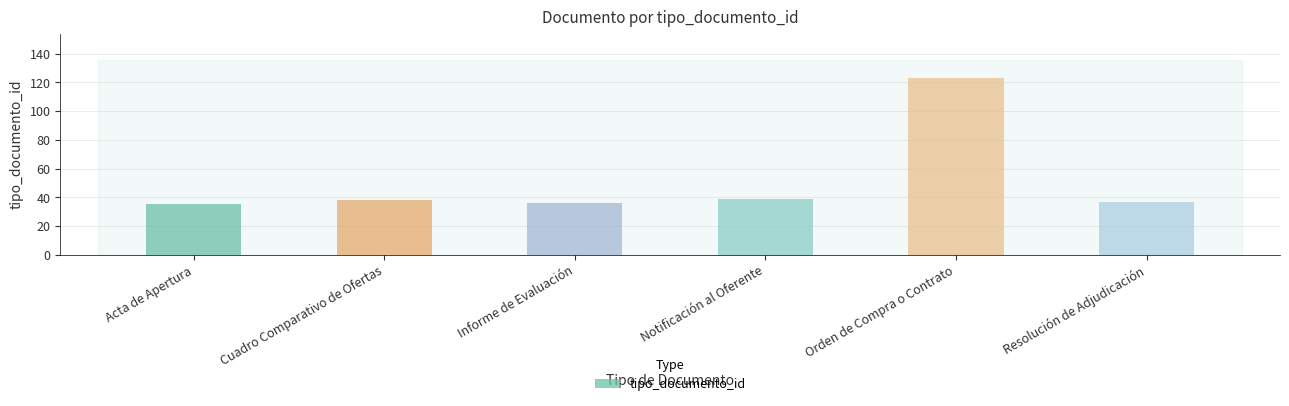

At which category does the chart reach its peak across all series?

Orden de Compra o Contrato